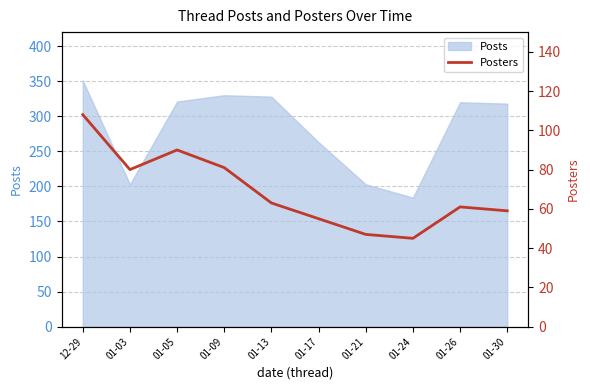

The chart shows a value of 47 at 01-21. True or false?

True